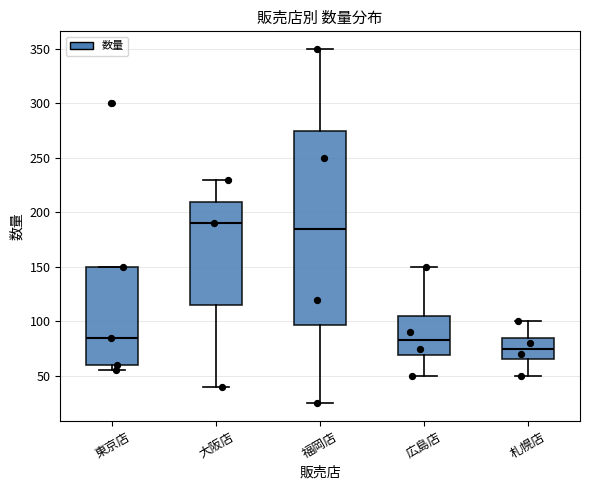

Where is the upper edge of the box for 福岡店 on the y-axis? The values are not printed on the chart, so give them approximately, as read against the axis.

275